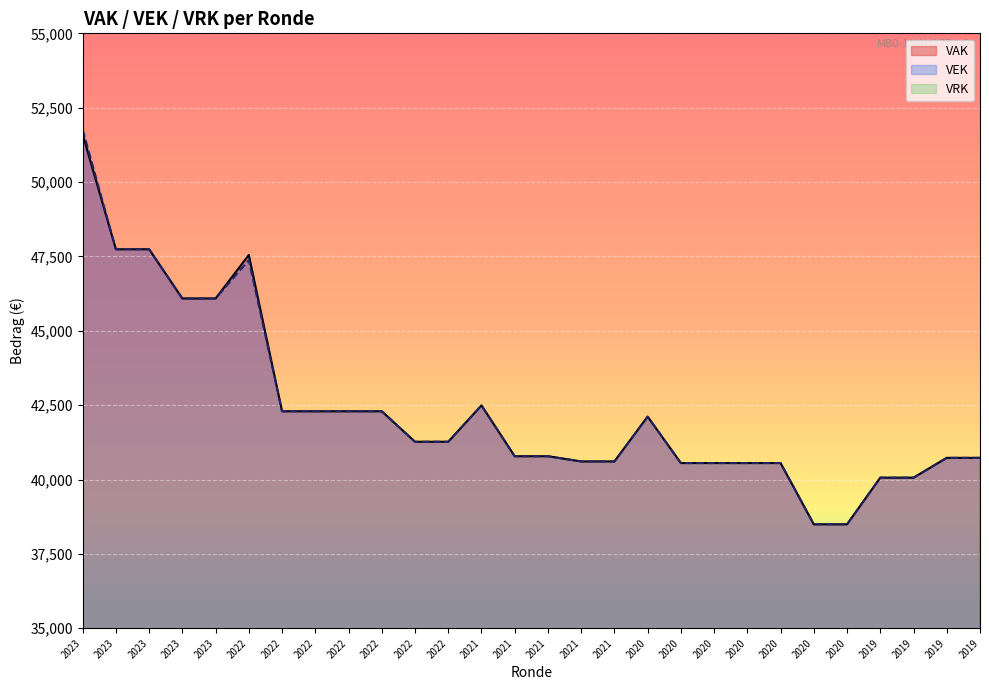

How many lines are shown in the chart?

2